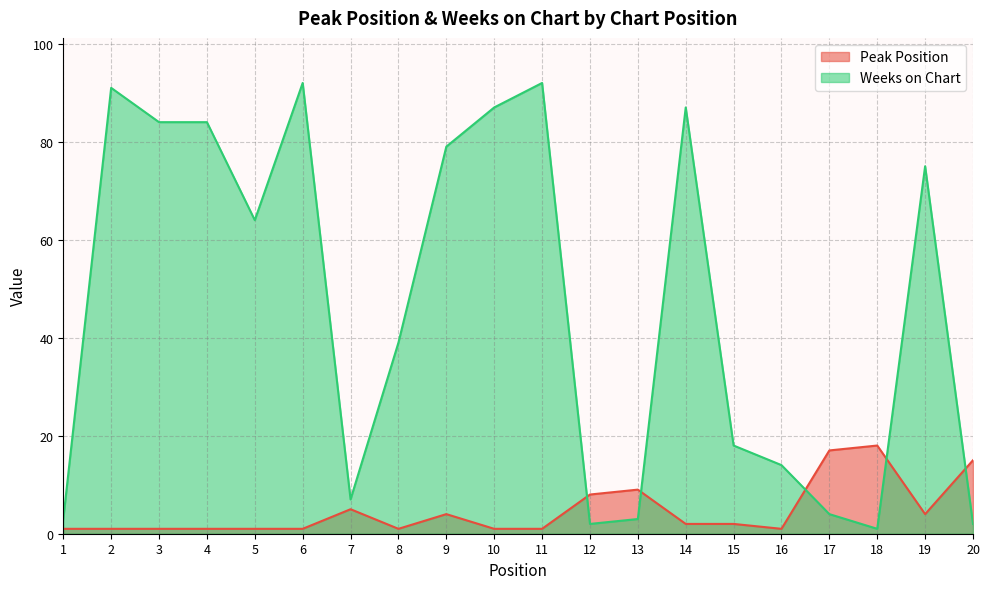

At which category is the sum across all series the highest?

6